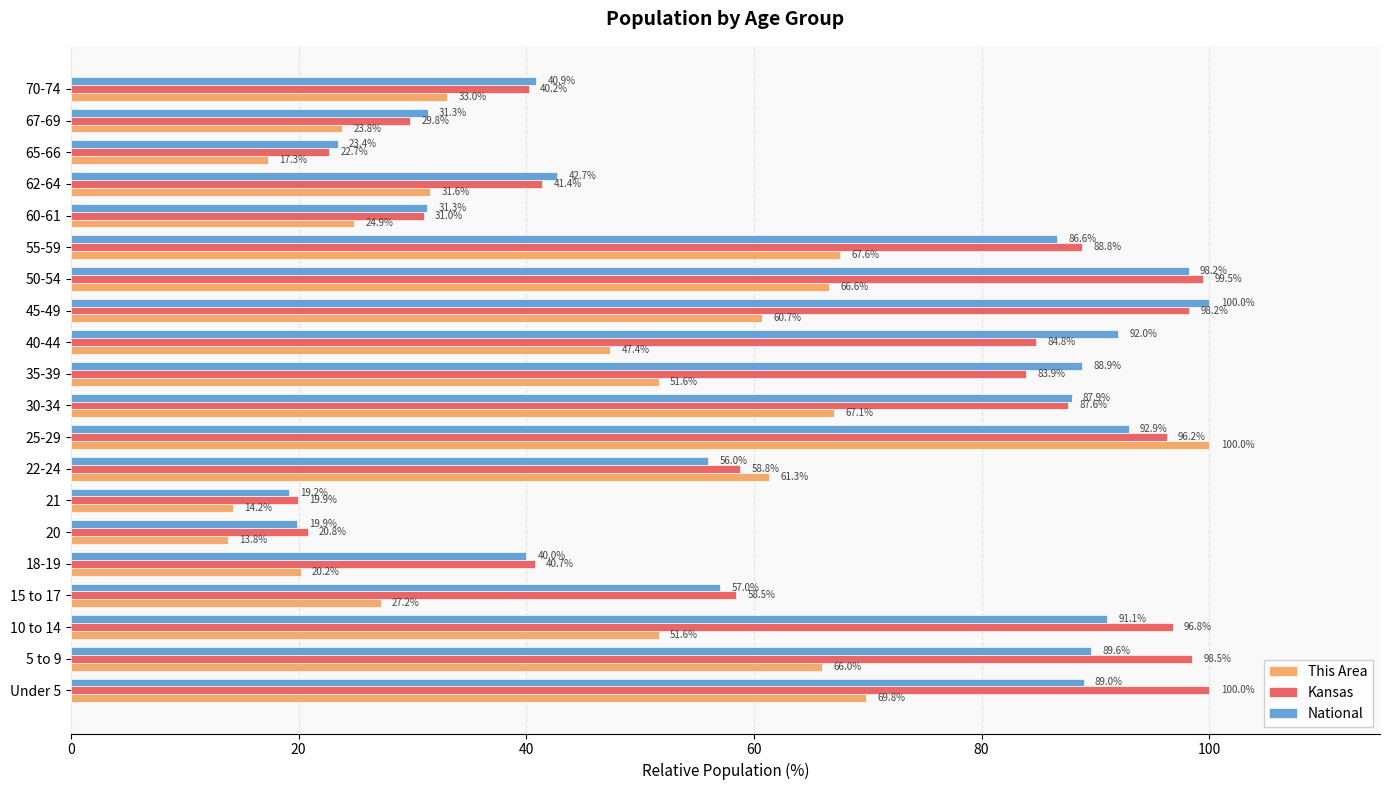

True or false: National has a value of 88.9 at 35-39.

True